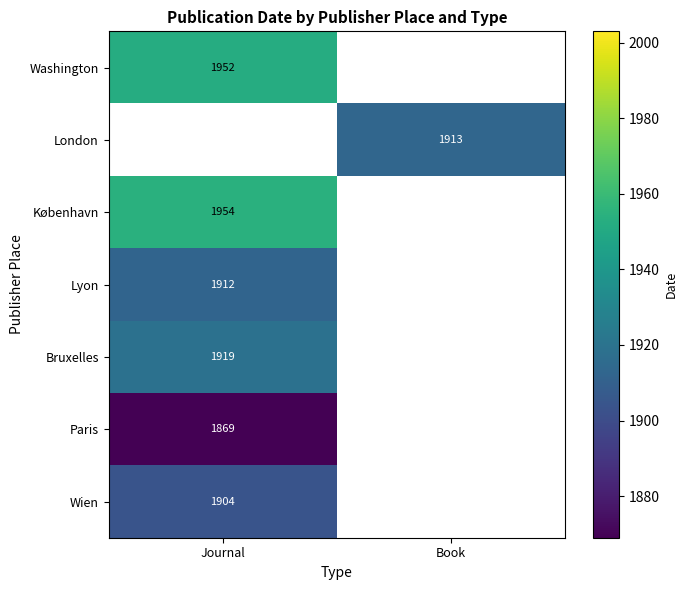

True or false: Lyon has a value of 1912 at Journal.

True